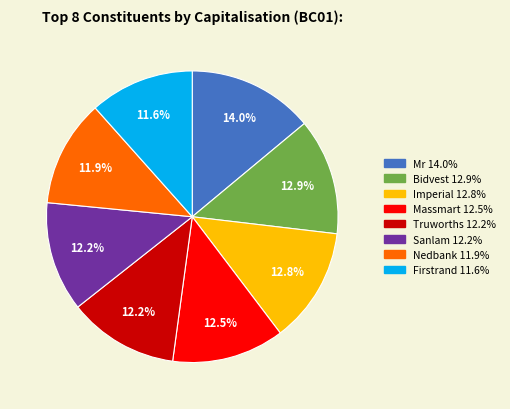

Is there any slice that represents more than half of the pie?

No